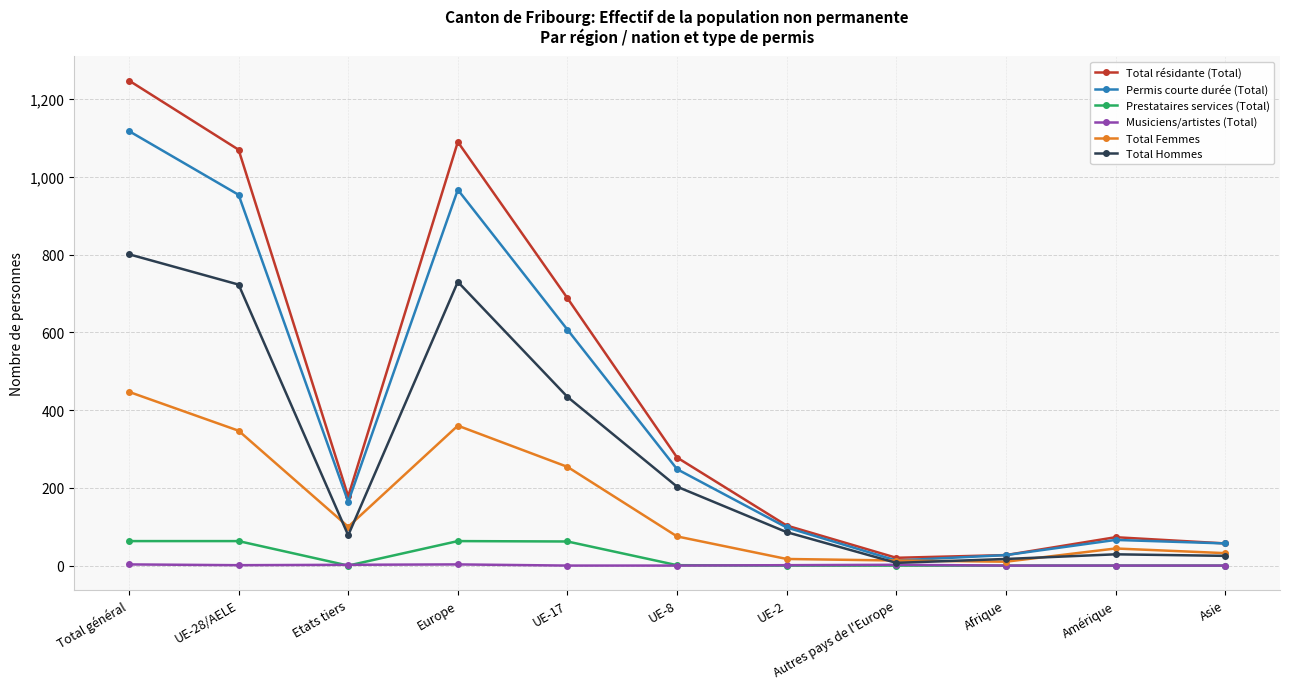

At which label is Total résidante (Total) closest to 634?

UE-17